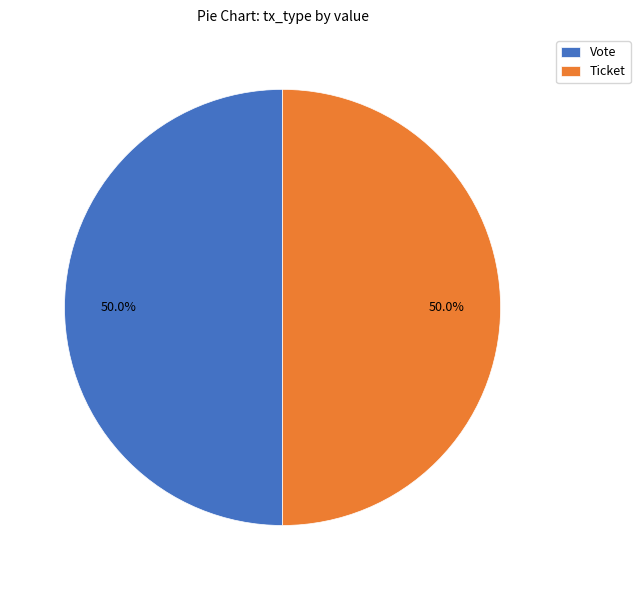

Approximately how many times larger is the value at Ticket compared to Vote?

1.0